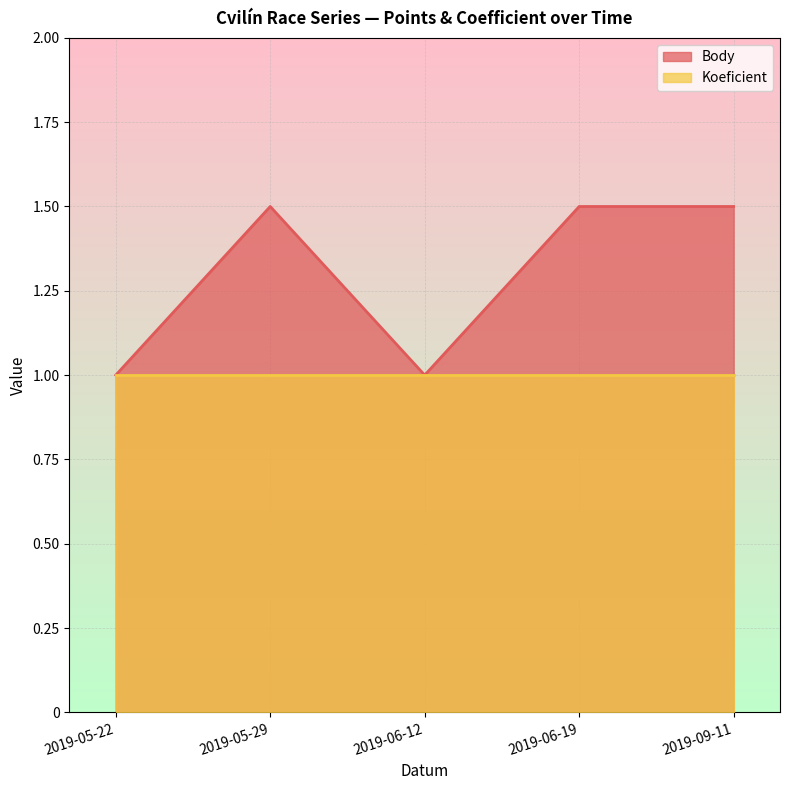

Reading left to right, what are all the values shown in this chart?

2019-05-22=1.0	2019-05-29=1.5	2019-06-12=1.0	2019-06-19=1.5	2019-09-11=1.5